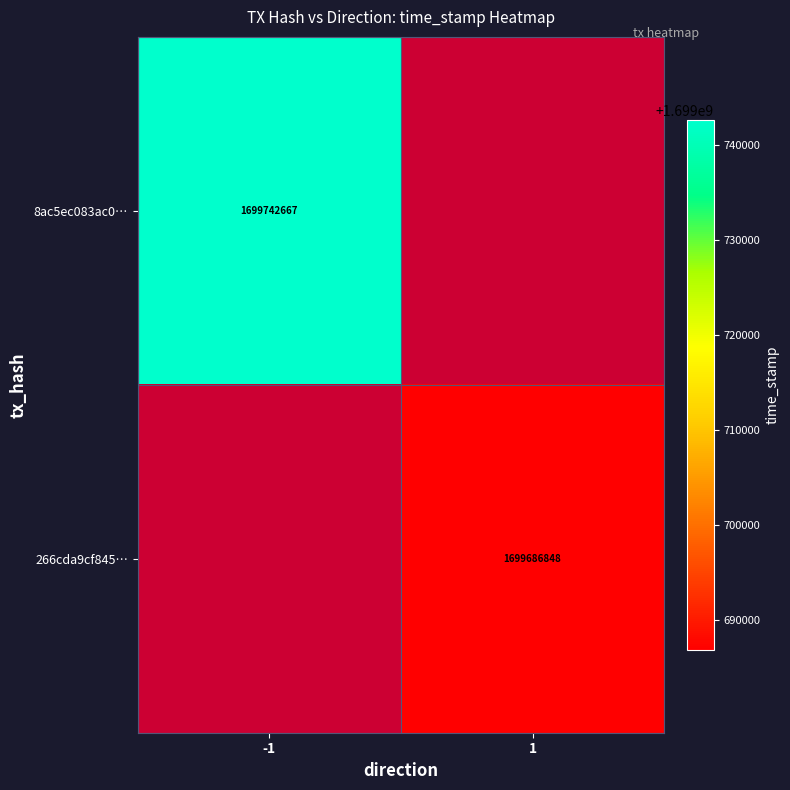

What is the maximum value shown in the chart?

1699742667.0